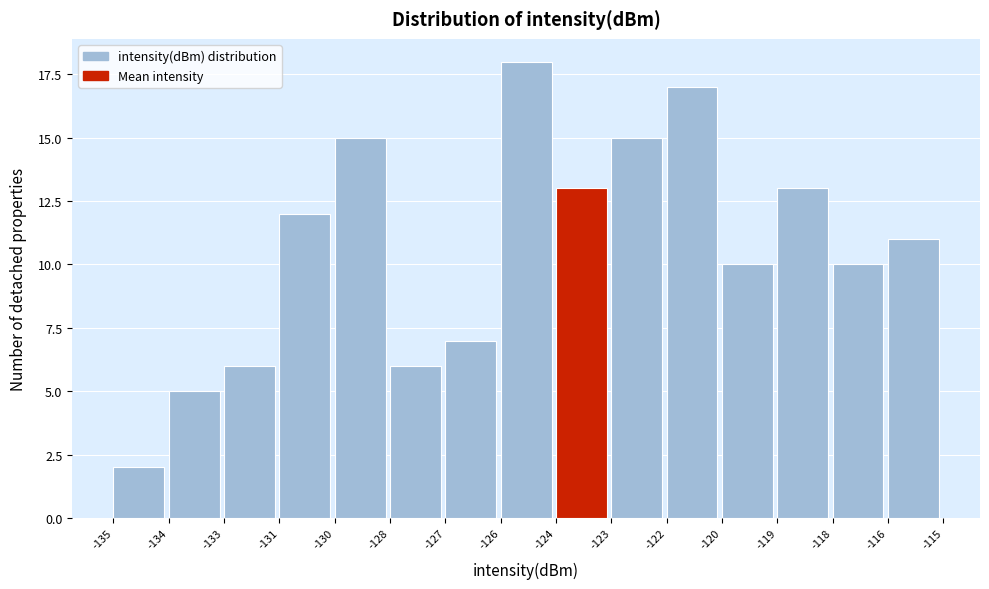

Reading left to right, transcribe all the data shown in this chart.

2	5	6	12	15	6	7	18	13	15	17	10	13	10	11